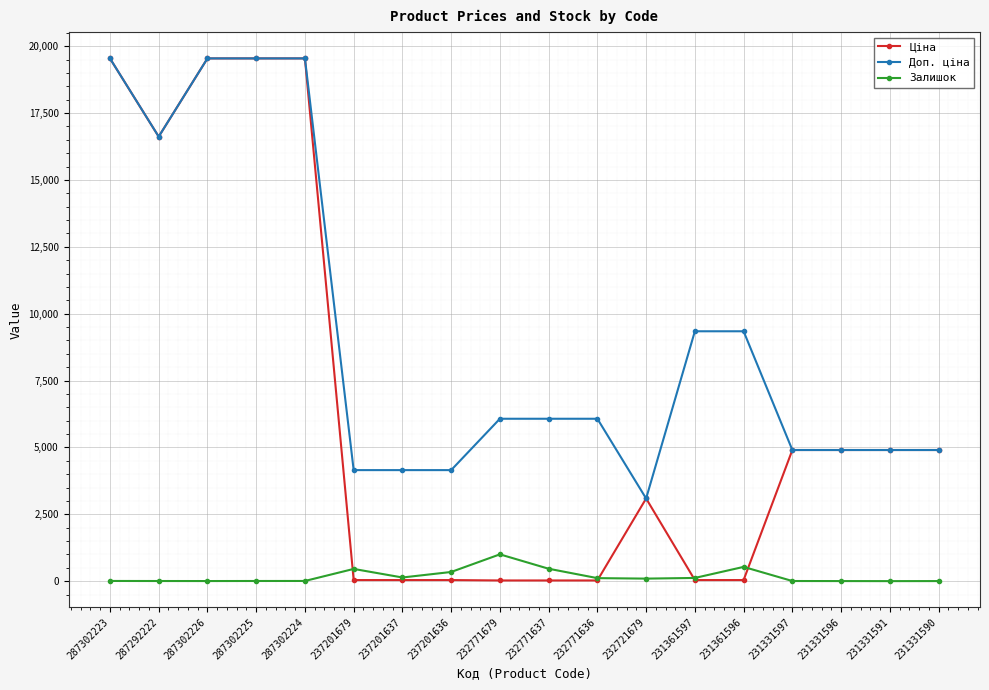

What is the label of the 14th point from the left?

231361596